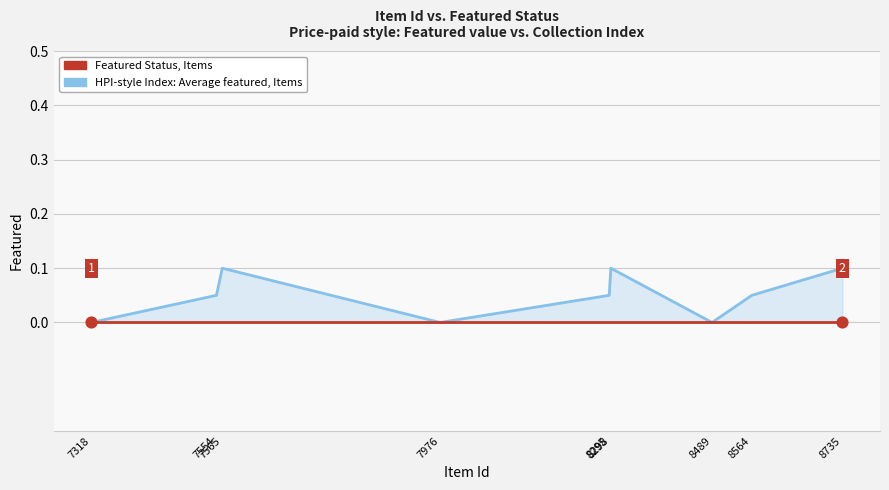

At how many categories does at least one series exceed 0?

6